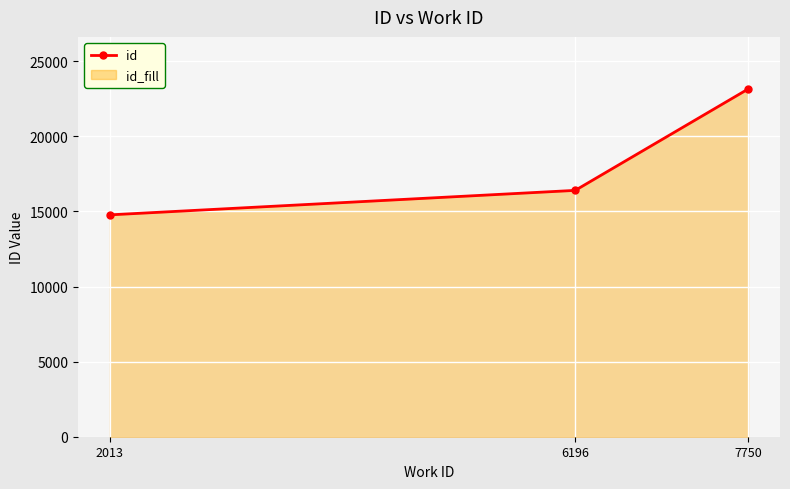

What is the difference between the values at 7750 and 2013?

8375